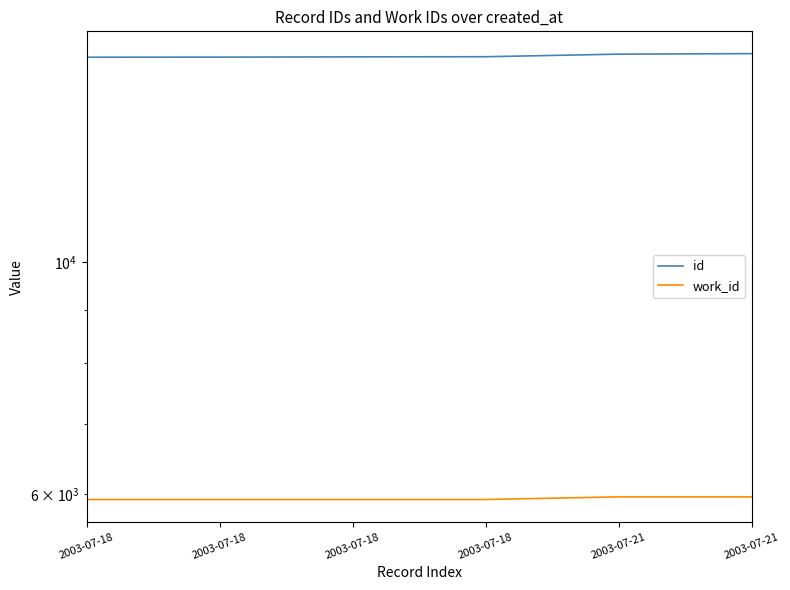

Where is work_id nearest to the value 5942?

2003-07-18